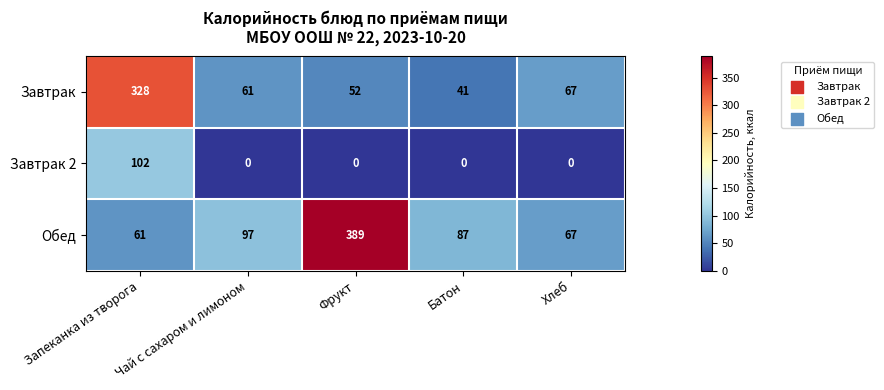

List the labels in order of Завтрак value, largest first.

Запеканка из творога, Хлеб, Чай с сахаром и лимоном, Фрукт, Батон